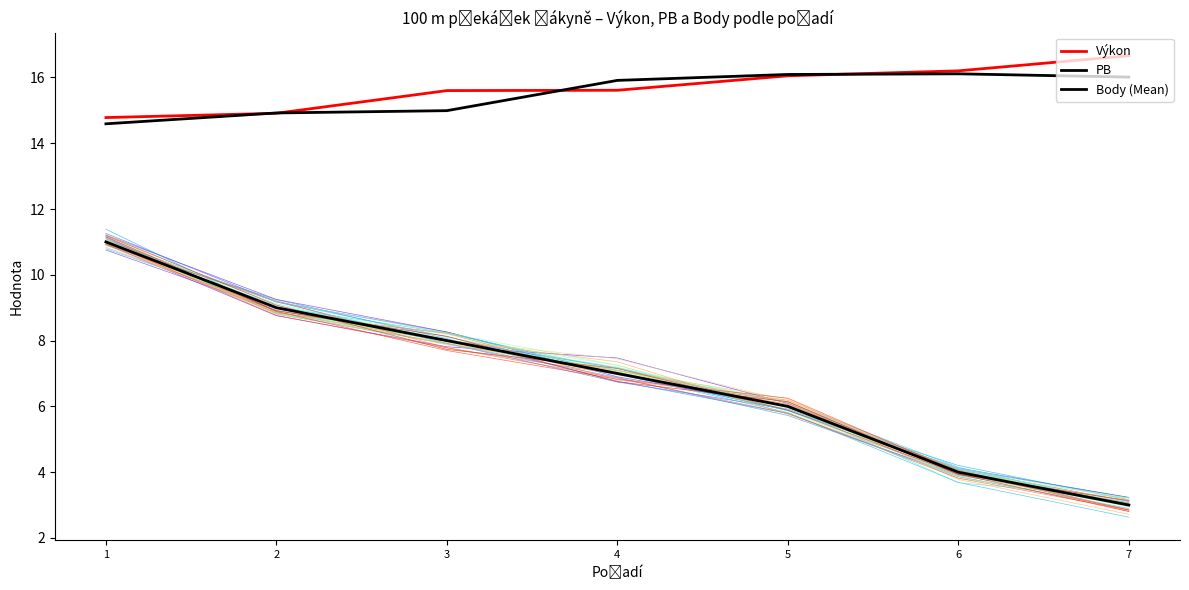

At 7, list the series in order from smallest to largest.

Body (Mean), PB, Výkon